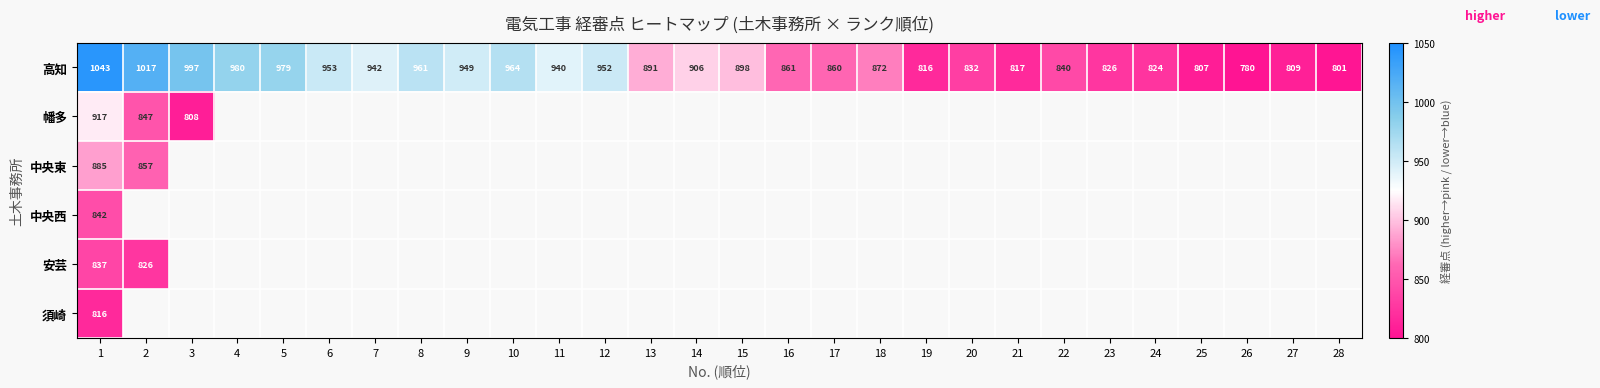

The 高知 series shows 961 at 8. True or false?

True